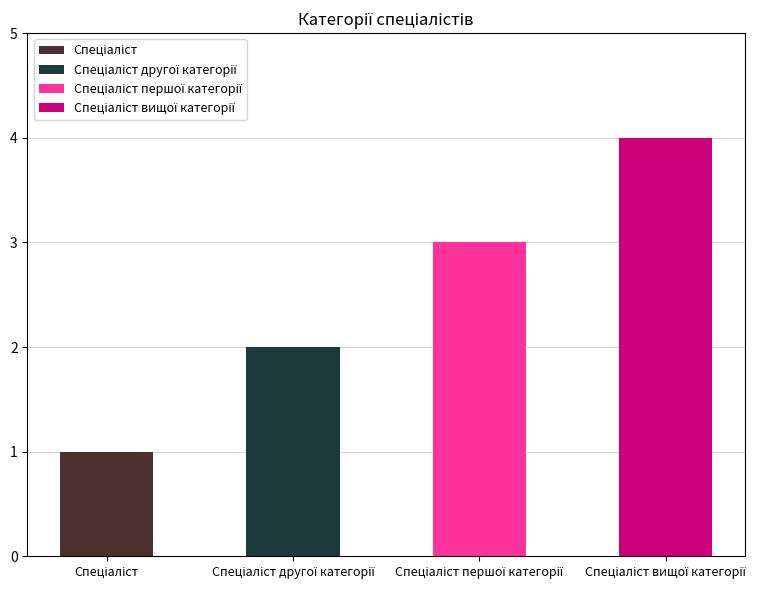

What is the greatest value displayed?

4